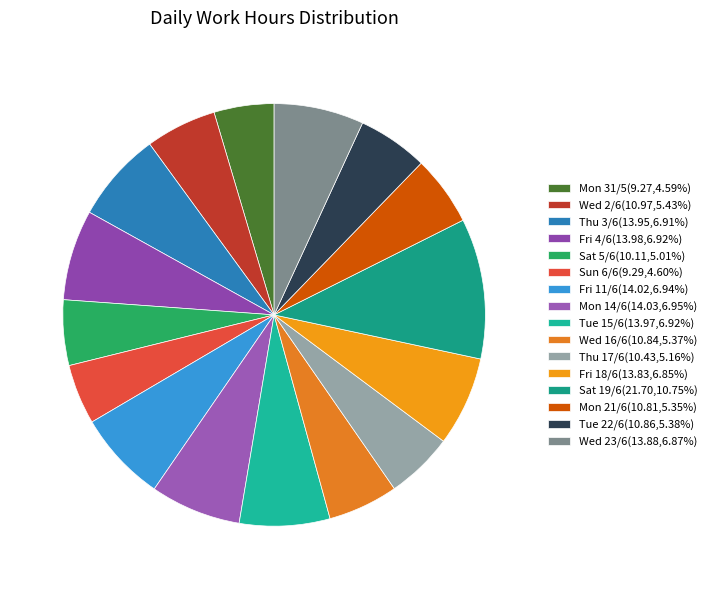

Count the number of slices in the pie.

16